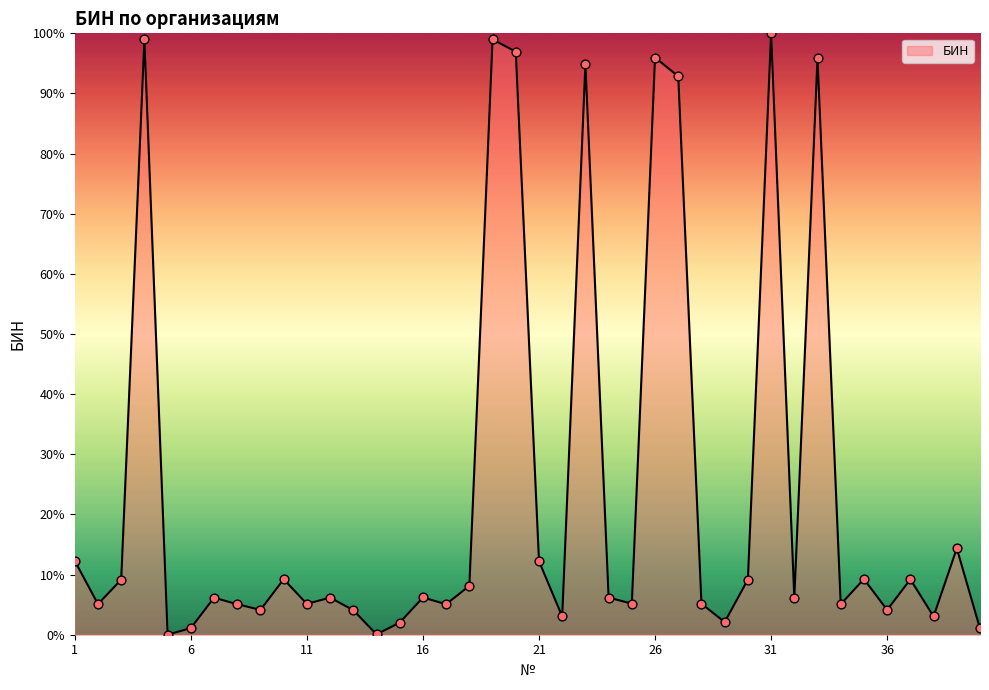

What is the difference between the maximum and minimum values?

100.0